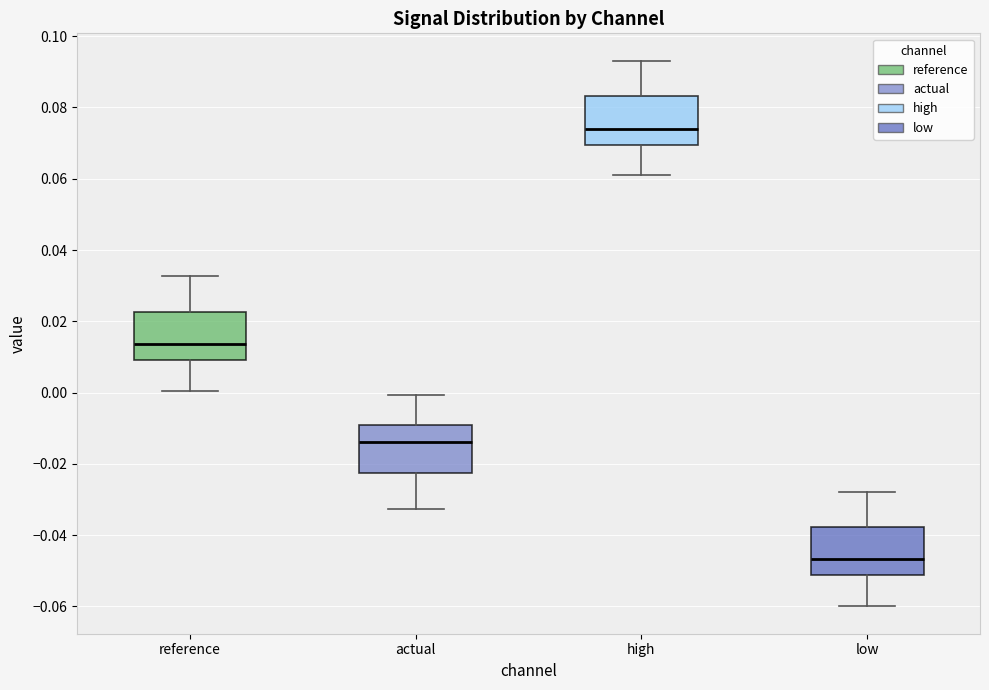

Reading left to right, read every box against the y-axis: the position of its median line, the range the box covers, and the ends of its whiskers. The values are not printed on the chart, so give them approximately, as read against the axis.

reference: median 0.014, box 0.010 to 0.022, whiskers 0.000 to 0.032
actual: median -0.014, box -0.022 to -0.010, whiskers -0.032 to 0.000
high: median 0.074, box 0.070 to 0.084, whiskers 0.062 to 0.094
low: median -0.046, box -0.052 to -0.038, whiskers -0.060 to -0.028